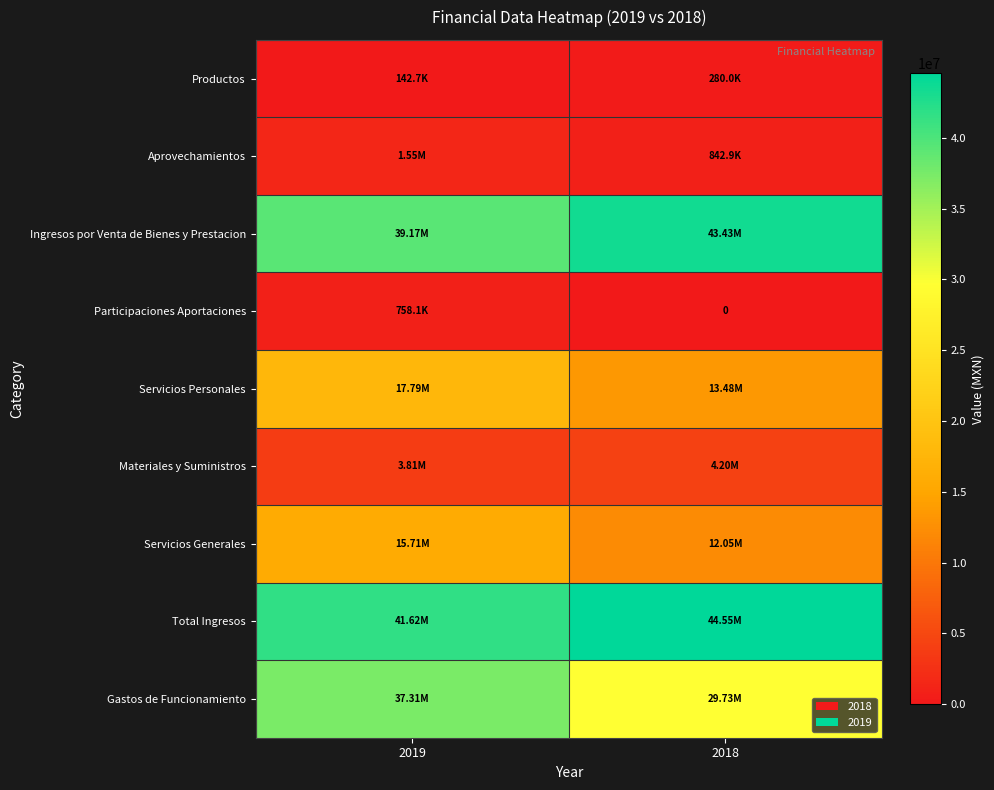

What is the sum of all Gastos de Funcionamiento values?

67039138.7